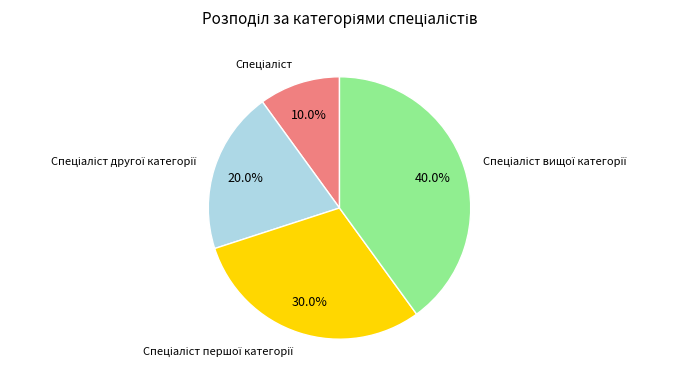

Is there a majority slice in this chart?

No